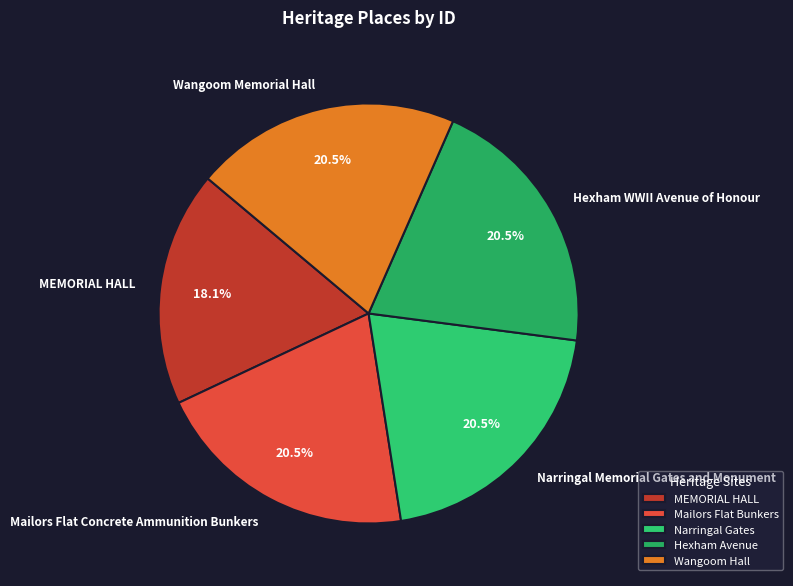

To the nearest percent, what portion does MEMORIAL HALL represent?

18%